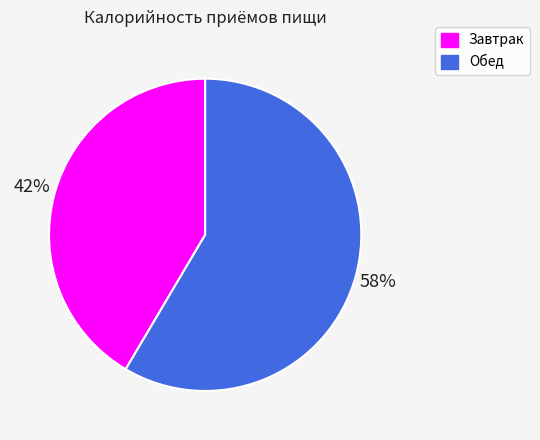

True or false: Завтрак accounts for 28% of the total.

False